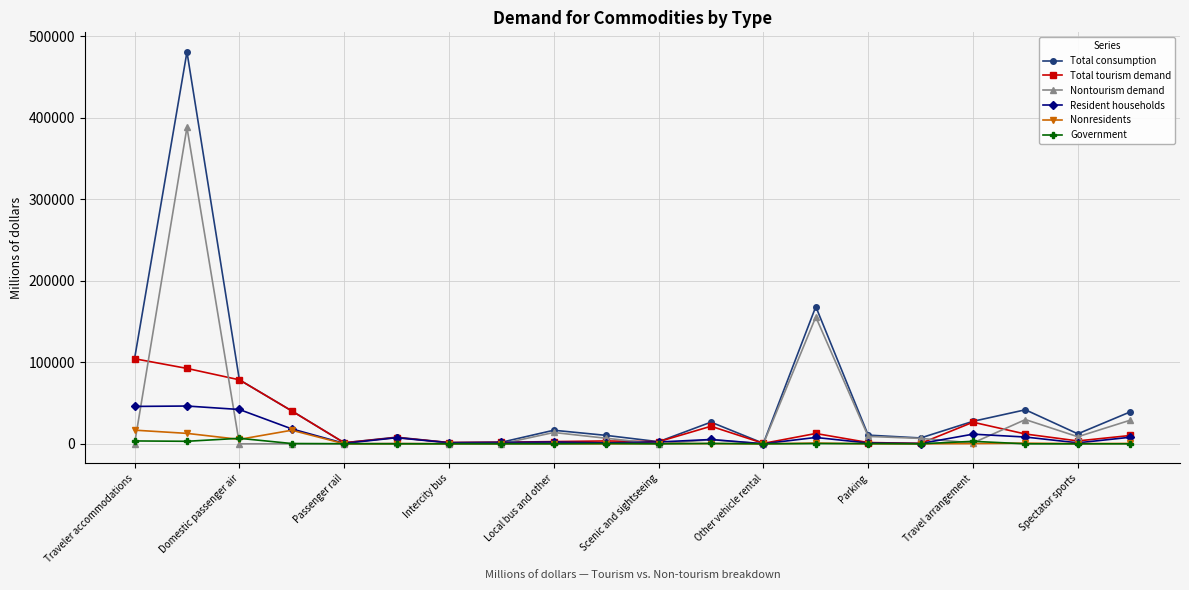

Which series has the largest total across all categories?

Total consumption